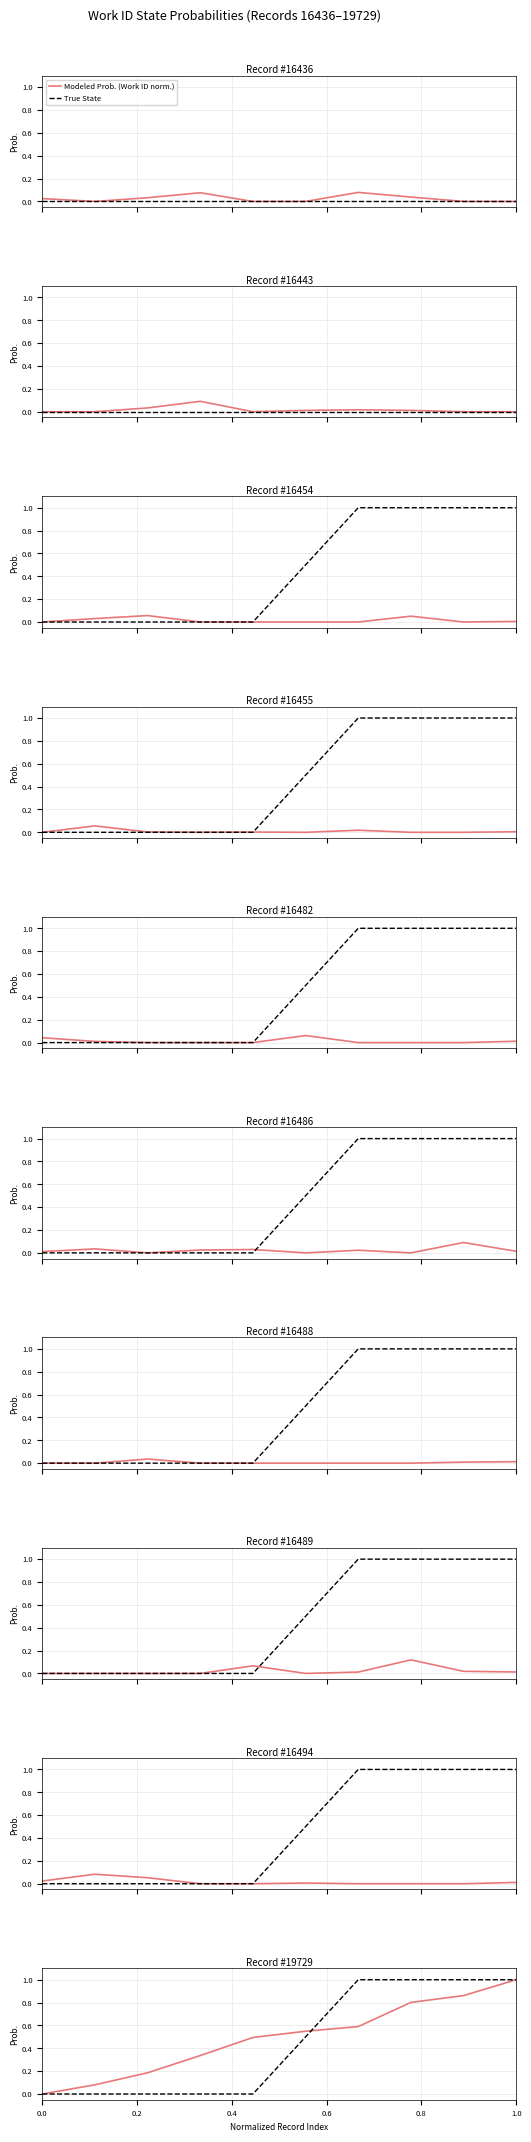

List the series in order of their peak value, highest first.

Modeled Prob. (Work ID norm.), True State